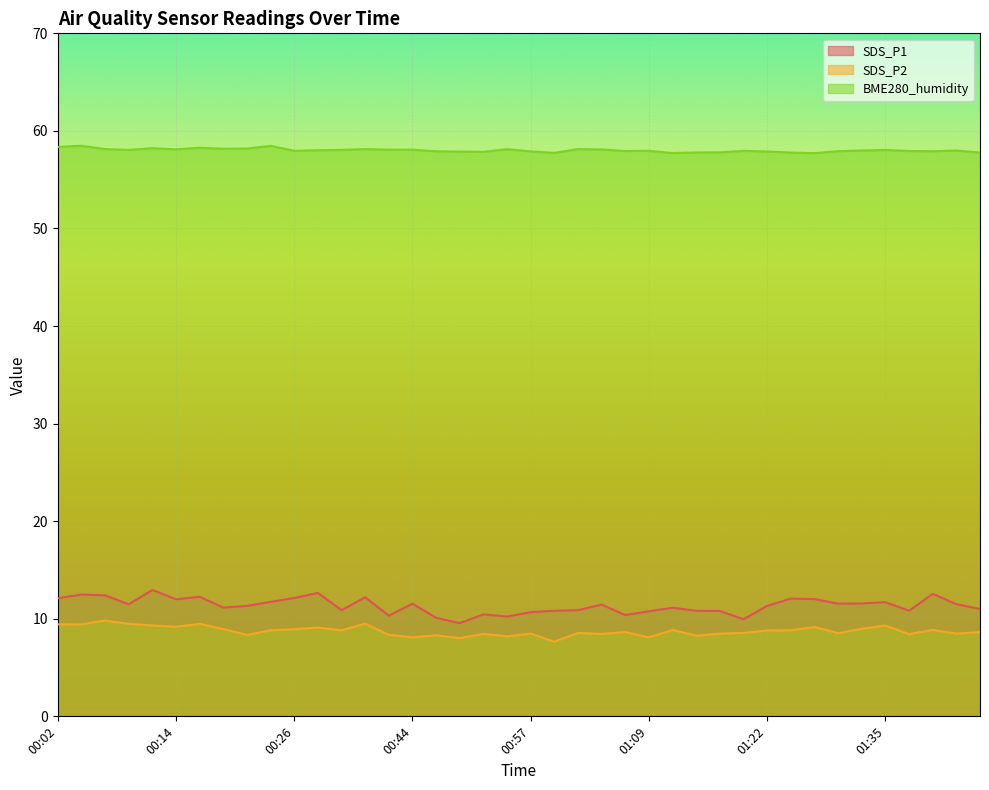

What is the label of the 26th point from the left?

01:09